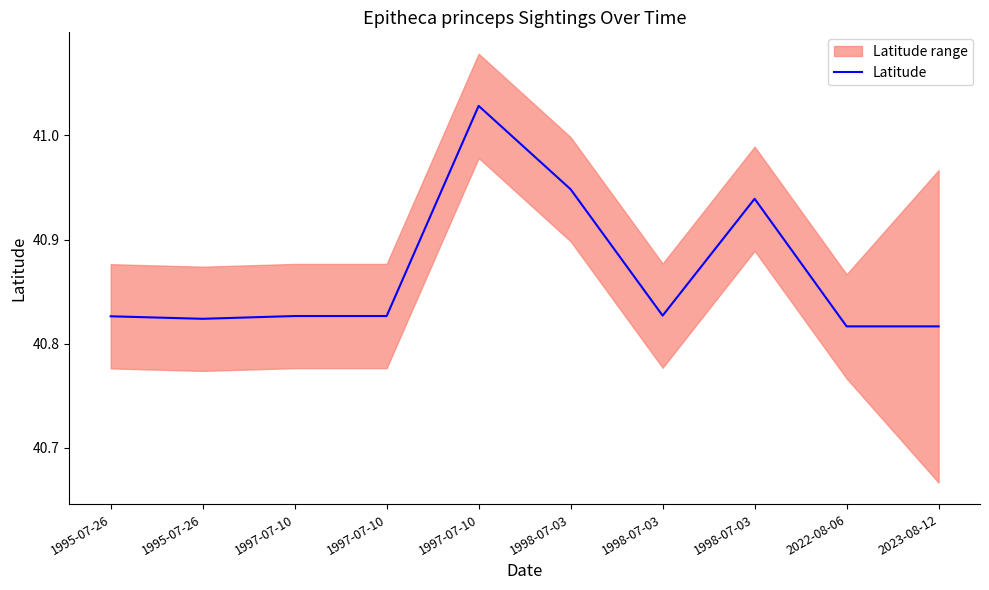

Rank the categories by value from highest to lowest.

1997-07-10, 1998-07-03, 1998-07-03, 1998-07-03, 1997-07-10, 1997-07-10, 1995-07-26, 1995-07-26, 2022-08-06, 2023-08-12